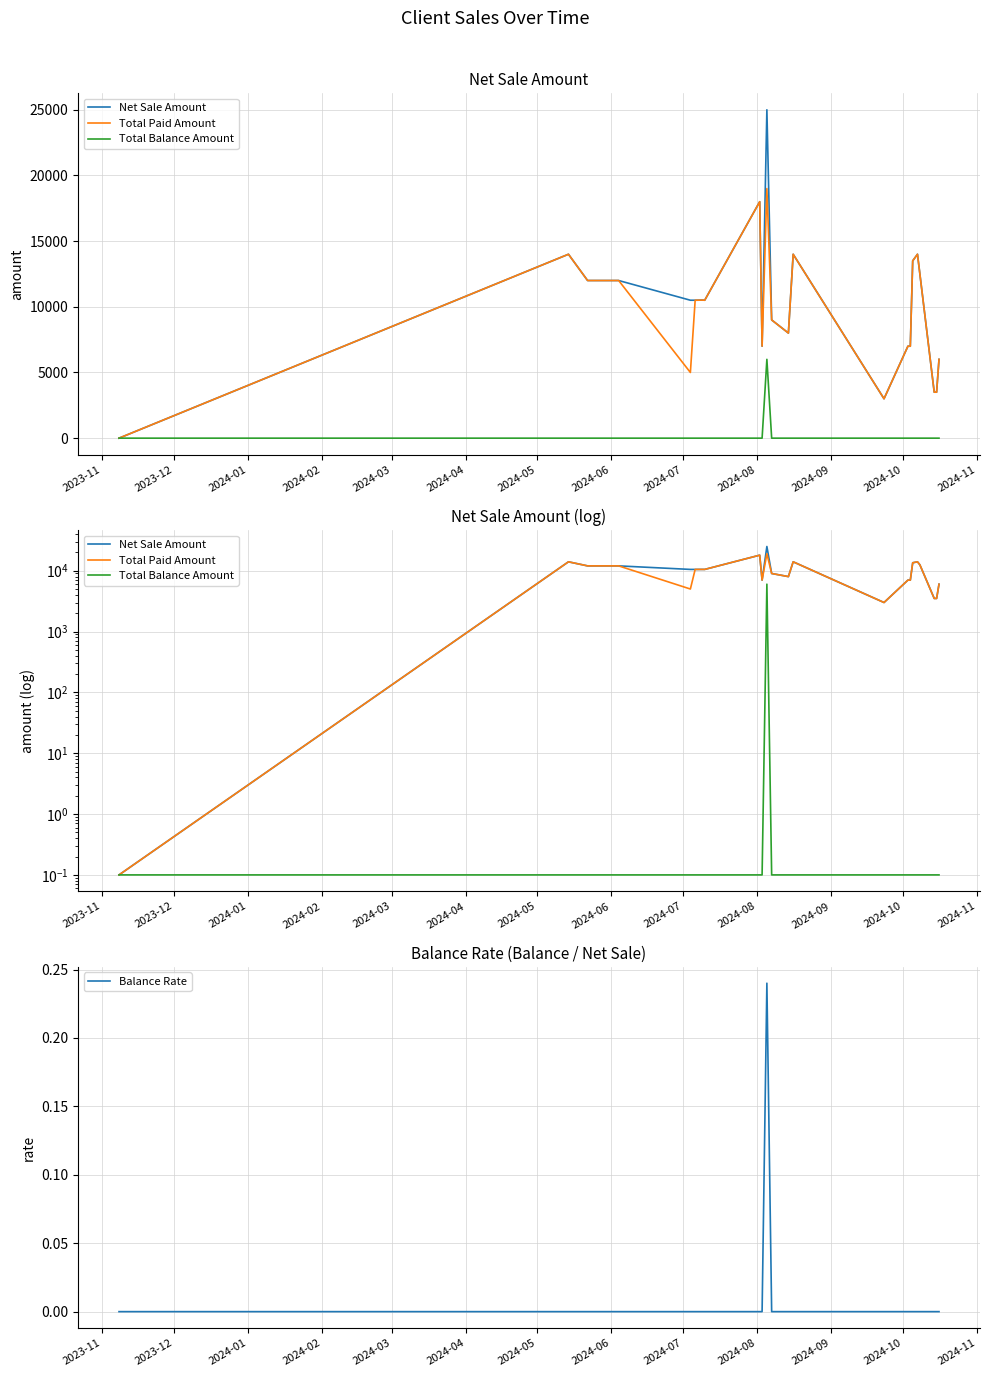

True or false: Total Paid Amount and Total Balance Amount intersect in this chart.

False